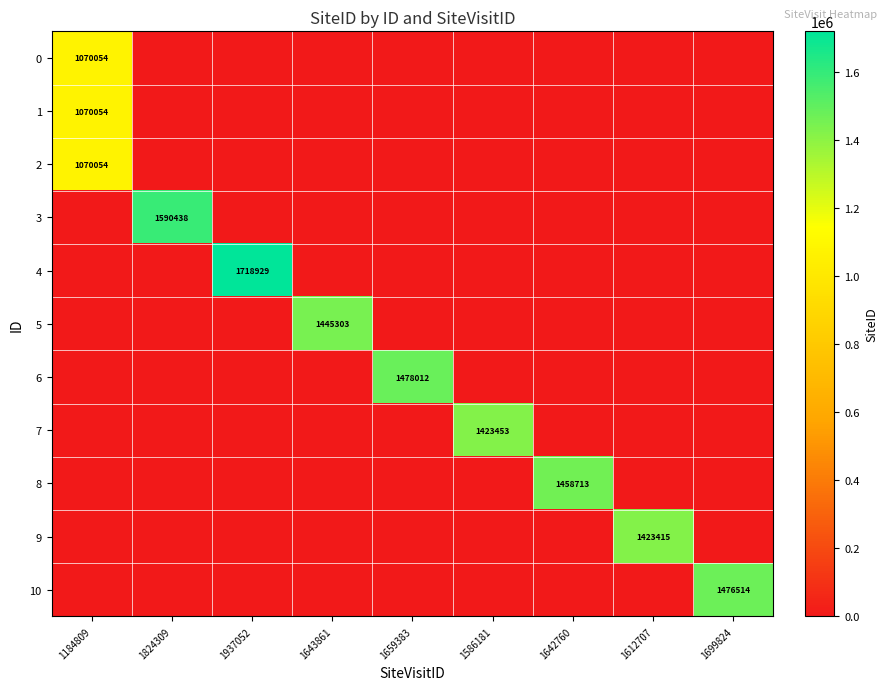

How many positive values does the 2 series have?

1